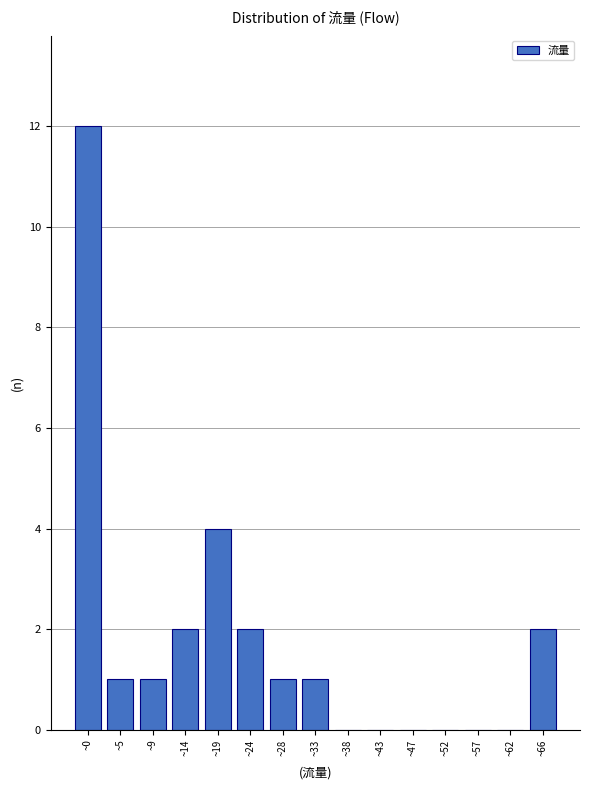

Reading left to right, list all the values displayed in this chart.

~0=12	~5=1	~9=1	~14=2	~19=4	~24=2	~28=1	~33=1	~38=0	~43=0	~47=0	~52=0	~57=0	~62=0	~66=2